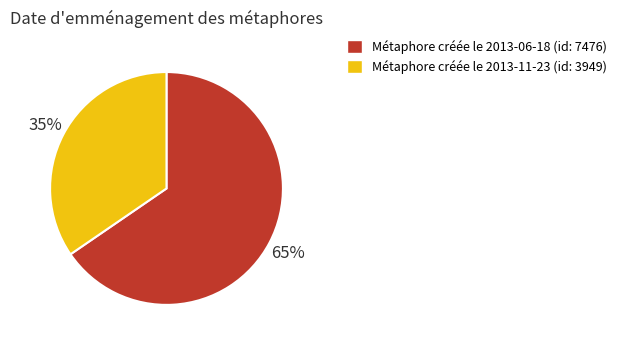

Is there any slice that represents more than half of the pie?

Yes